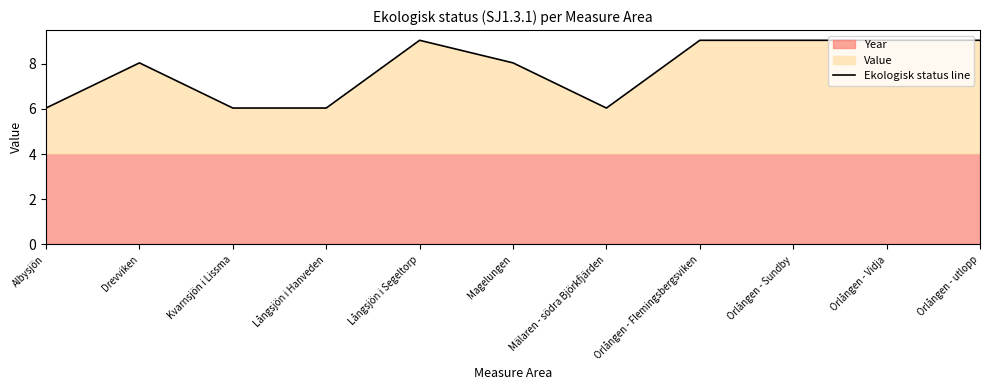

What is the sum of the values at Mälaren - södra Björkfjärden and Orlången - Sundby?

15.1